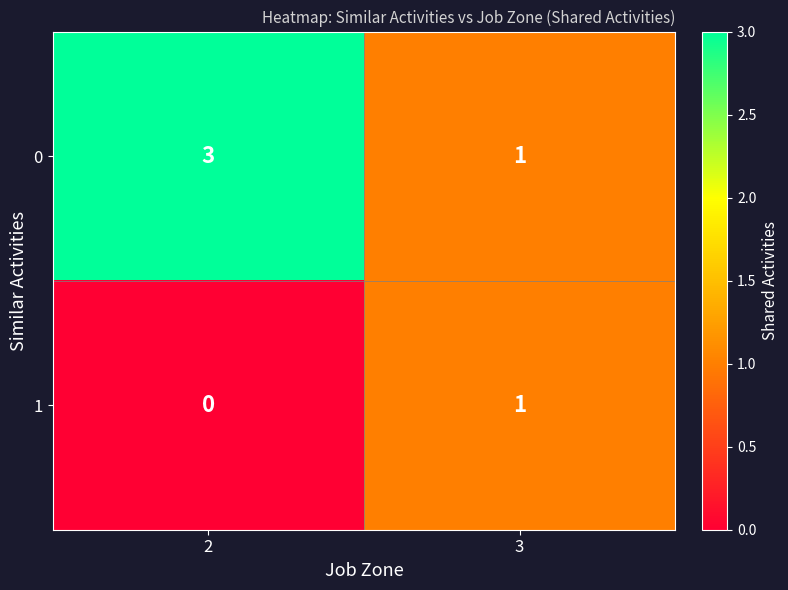

At which label does 1 reach its peak?

3